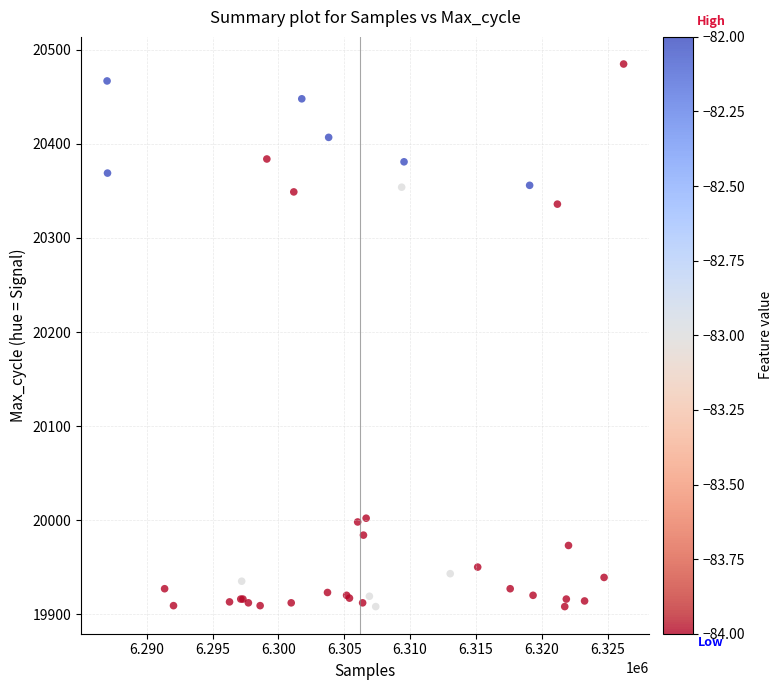

What Y value in the scatter plot is closest to 20196?

20336